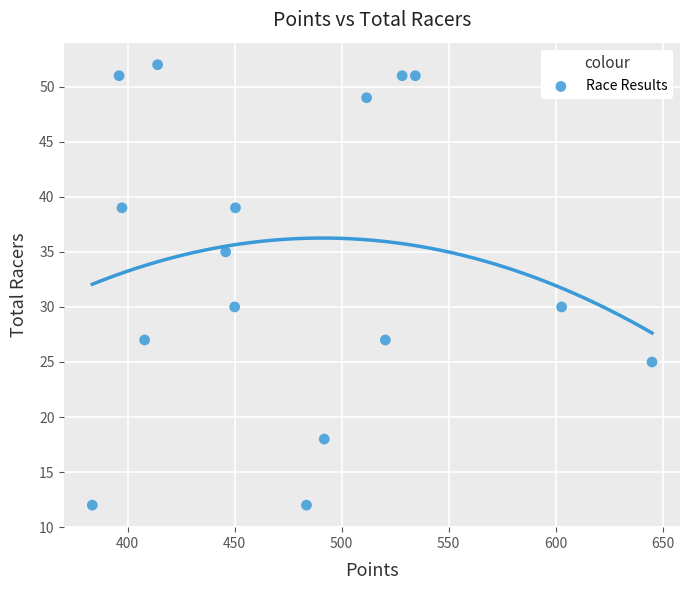

What is the range of Y values (max minus min)?

40